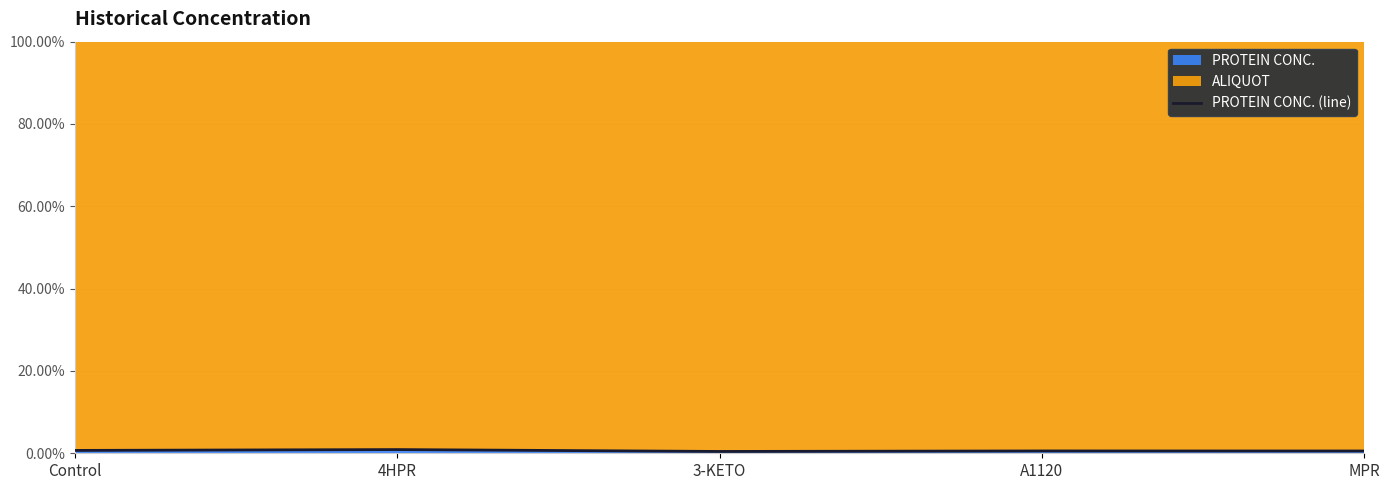

What is the change in value from Control to 3-KETO?

-0.3